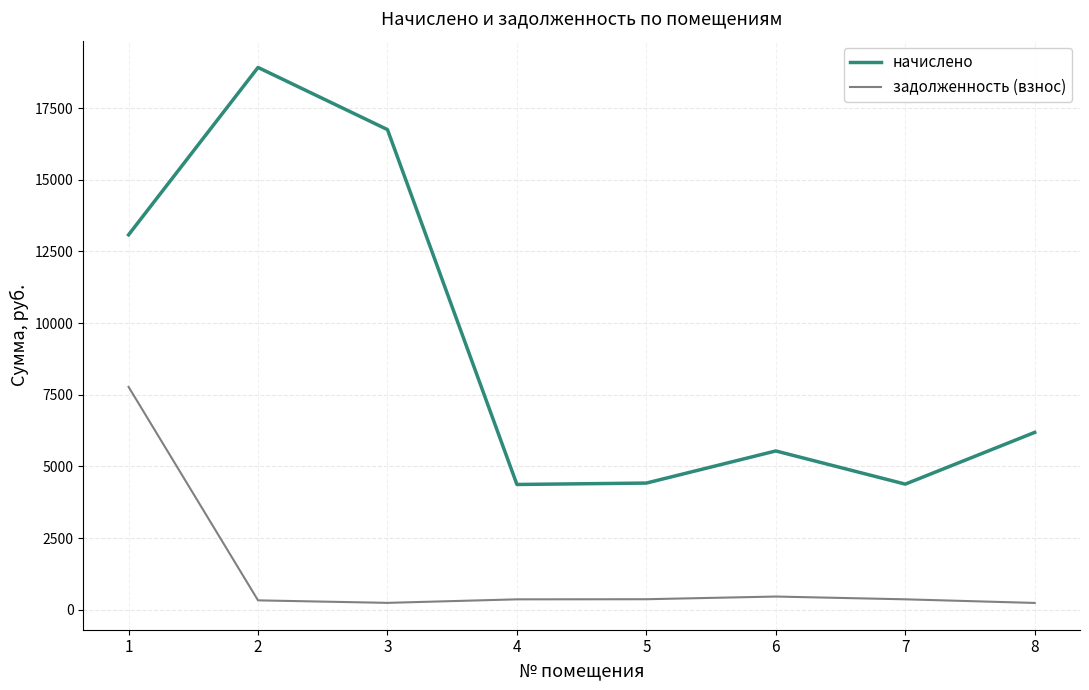

Which series has the widest spread of values?

начислено